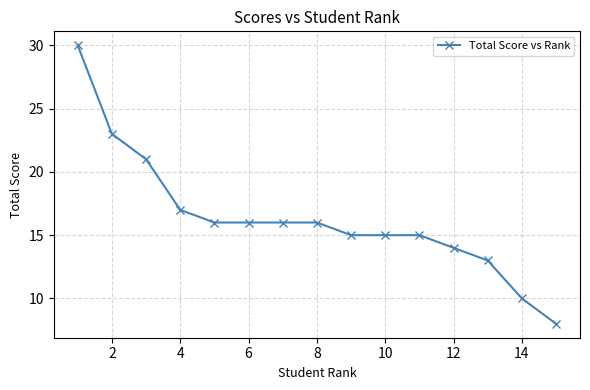

What is the maximum value shown in the chart?

30